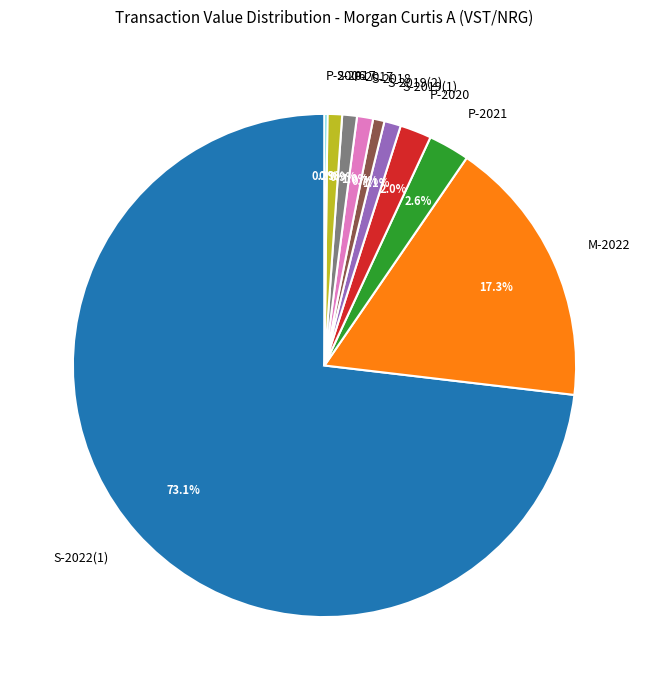

Which category has the biggest portion of the pie?

S-2022(1)